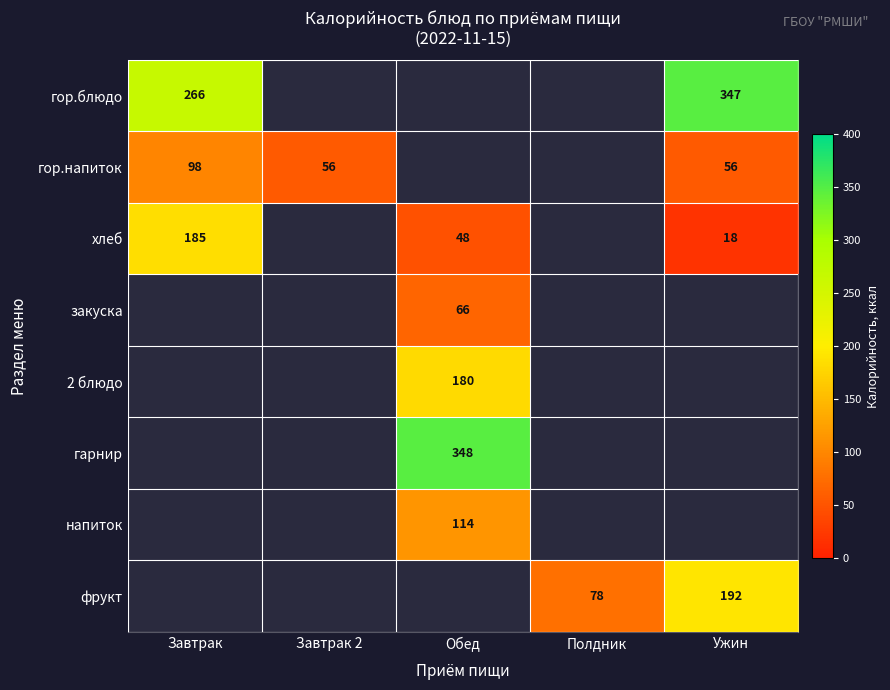

Is it true that гор.блюдо equals 266 at Завтрак?

True